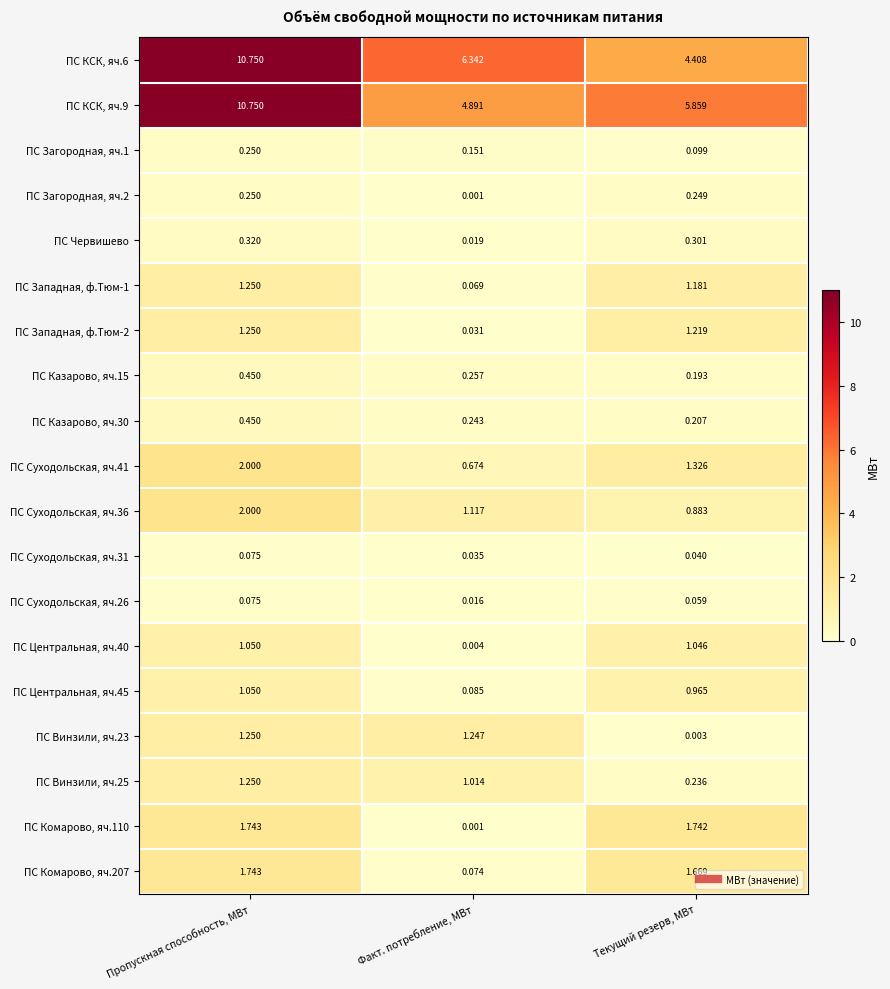

Which series has the largest range (max minus min)?

ПС КСК, яч.6